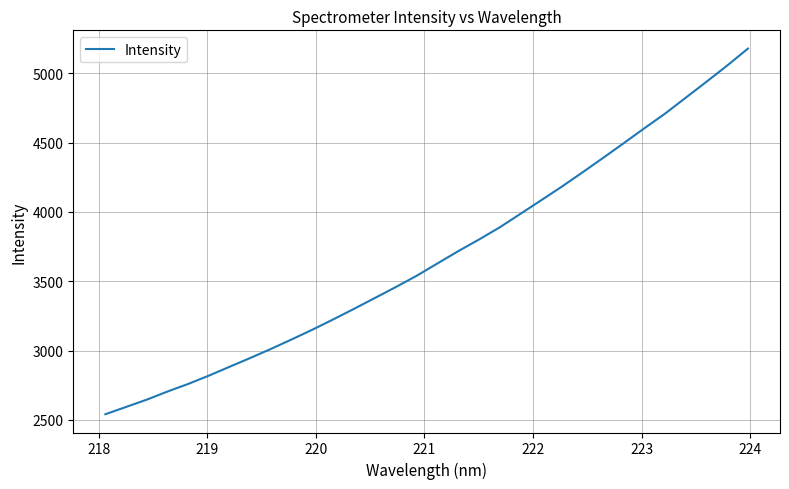

What is the smallest value displayed?

2540.9